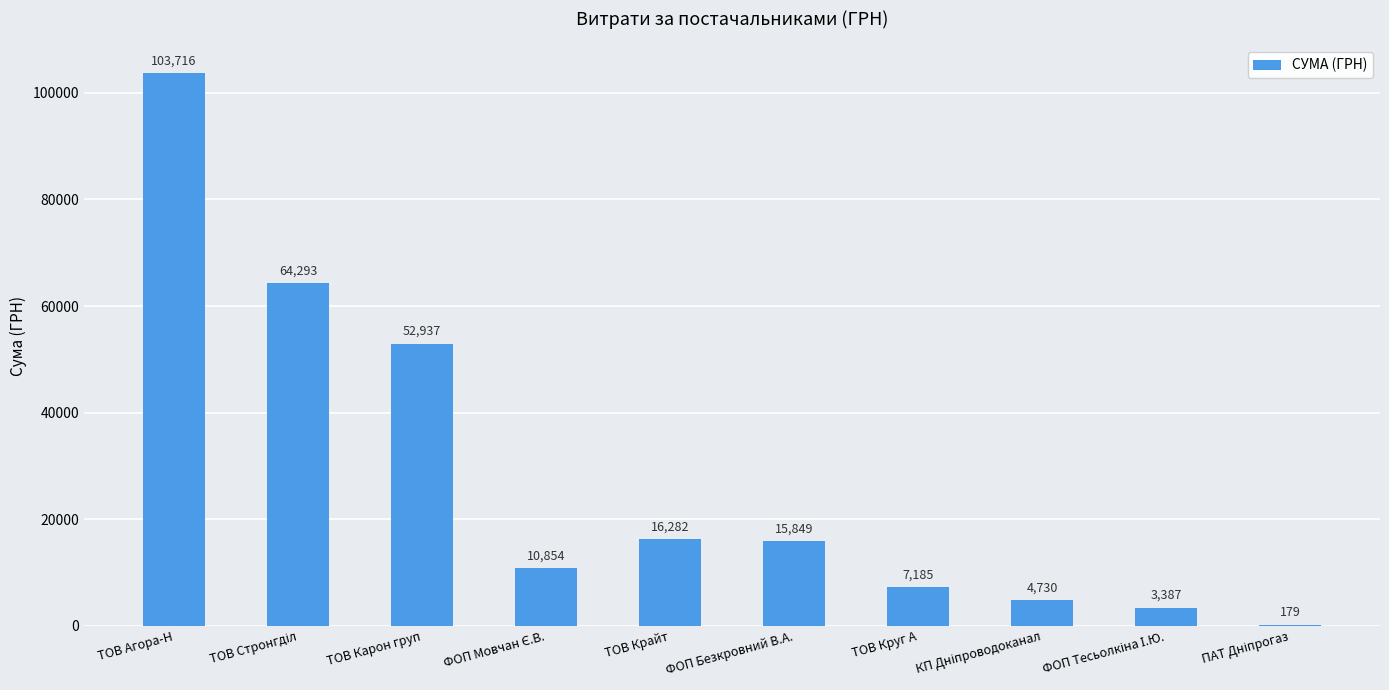

At which label does the data first exceed 15849?

ТОВ Агора-Н